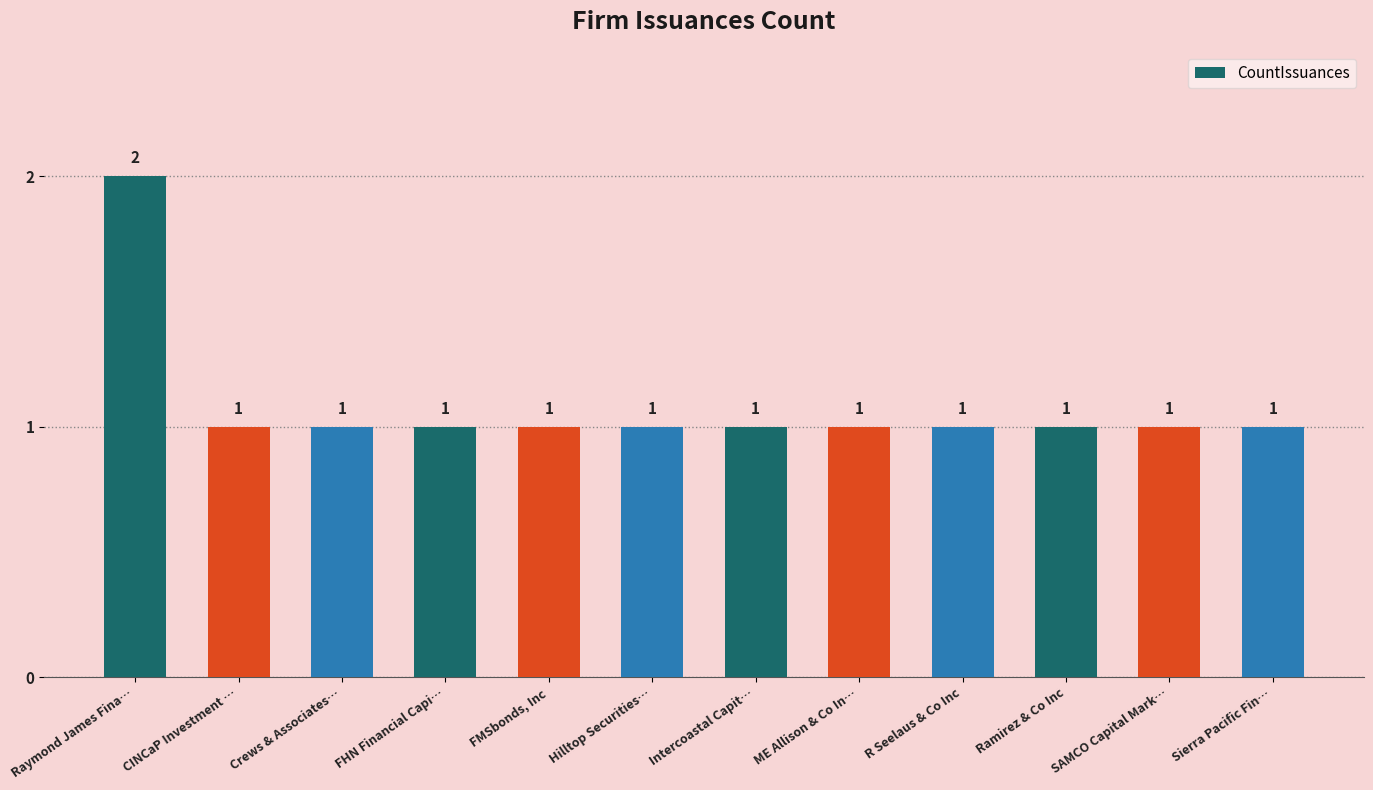

What is the difference between the maximum and second lowest values?

1